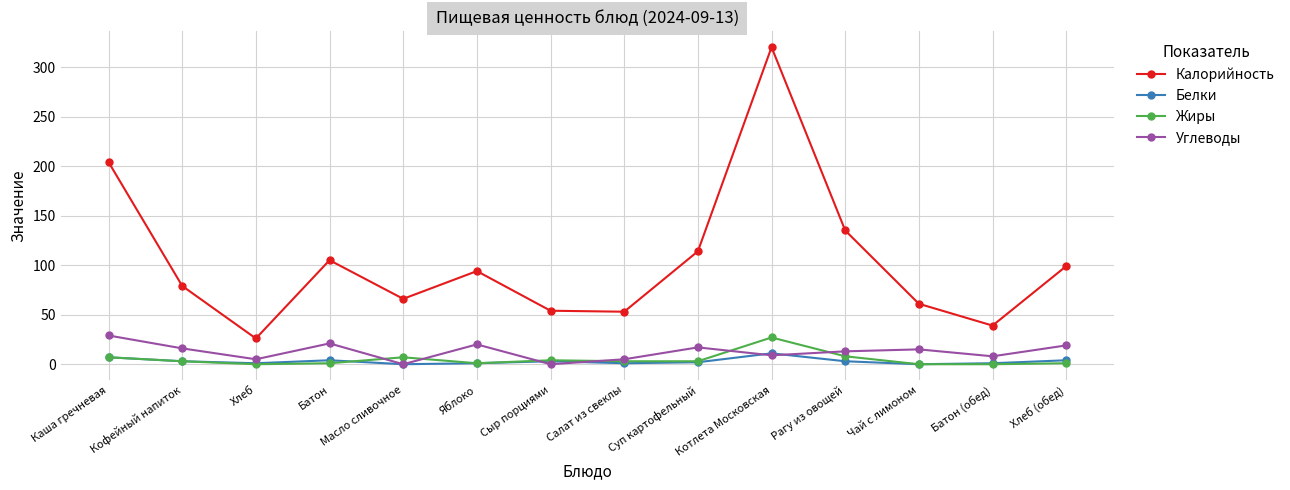

What are all the series names shown in the legend?

Калорийность, Белки, Жиры, Углеводы